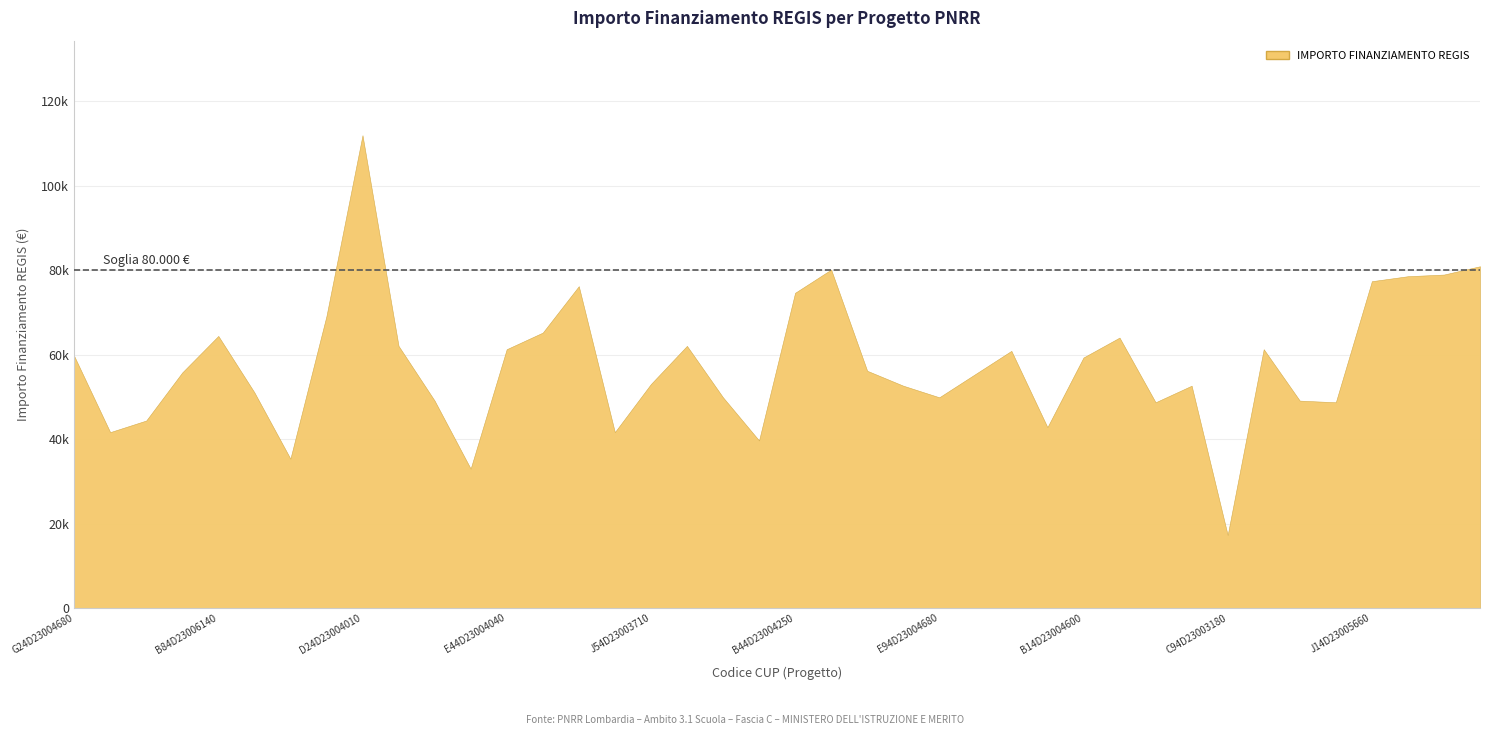

True or false: the data has more than 1 interior local peaks.

True